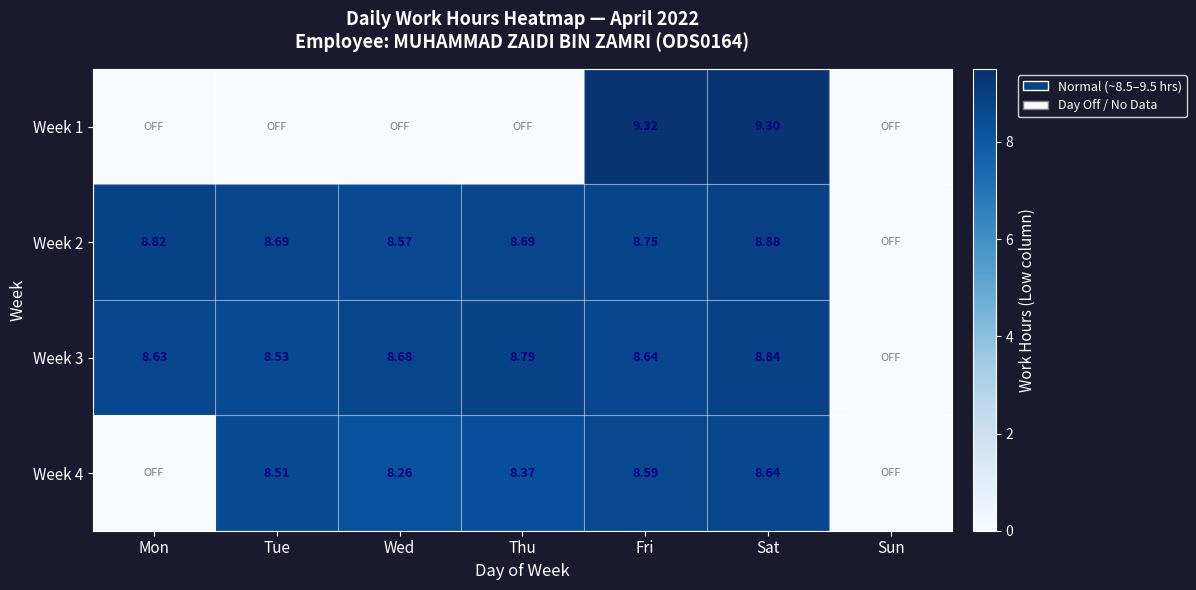

List the series in order of their peak value, lowest first.

Week 4, Week 3, Week 2, Week 1